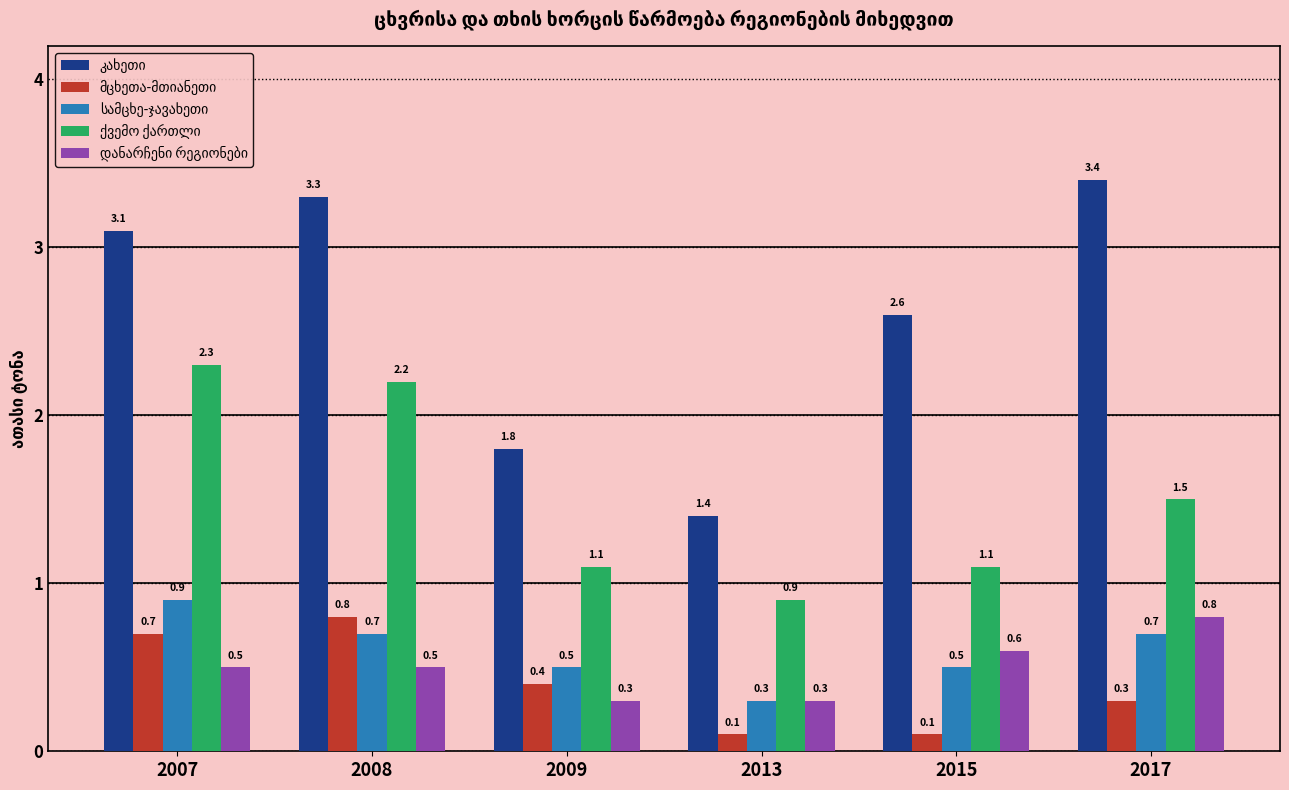

What is the difference between the highest and lowest values at 2015?

2.5